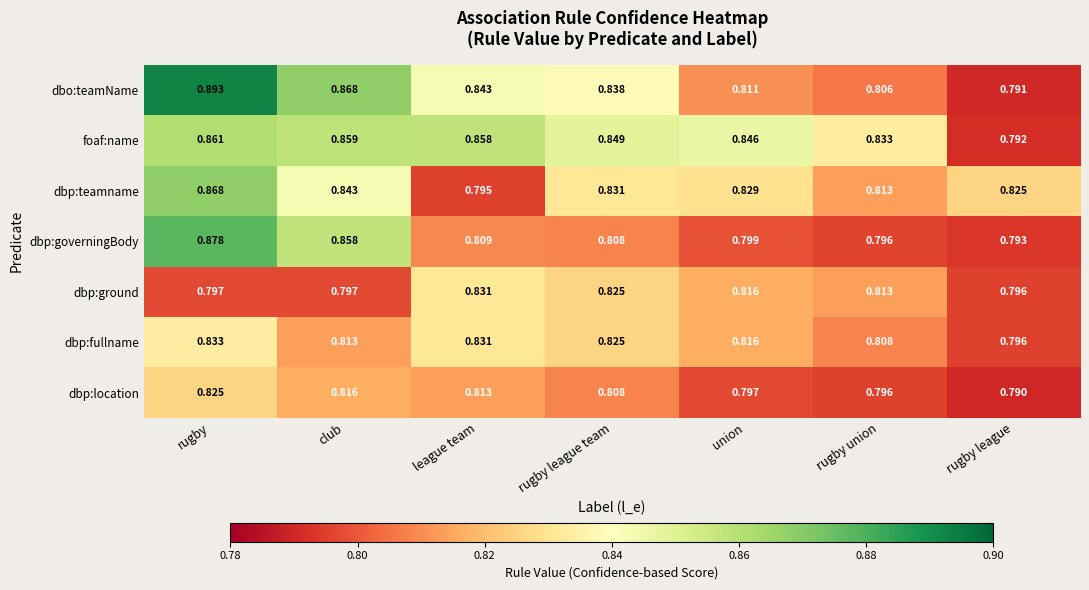

Which series has the largest total across all categories?

foaf:name